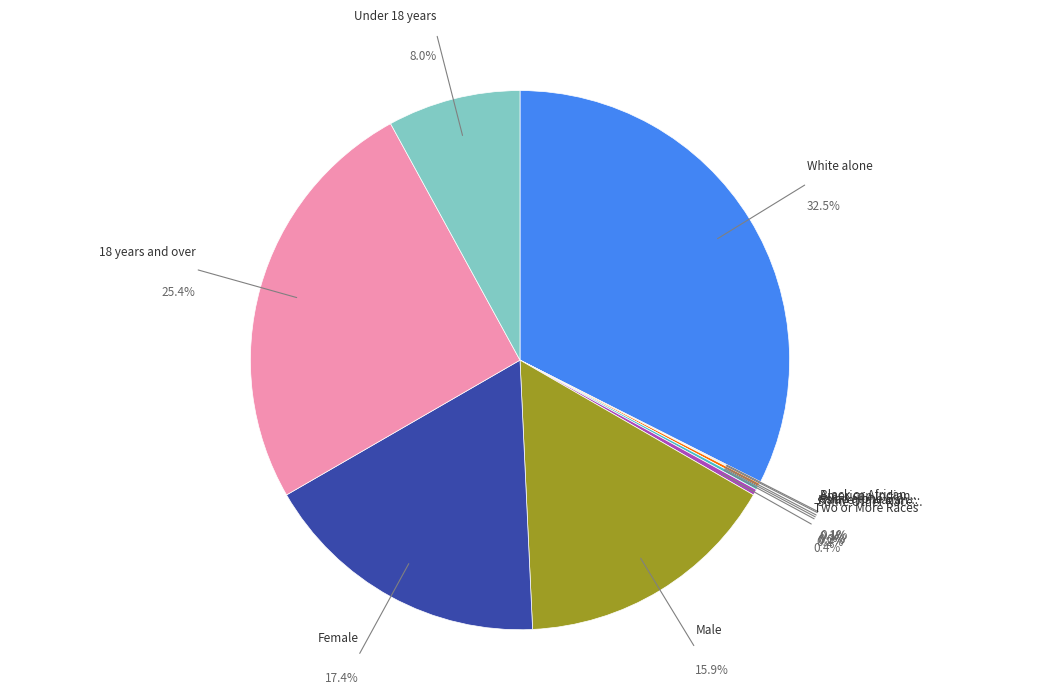

To the nearest percent, what percentage of the pie is Male?

16%